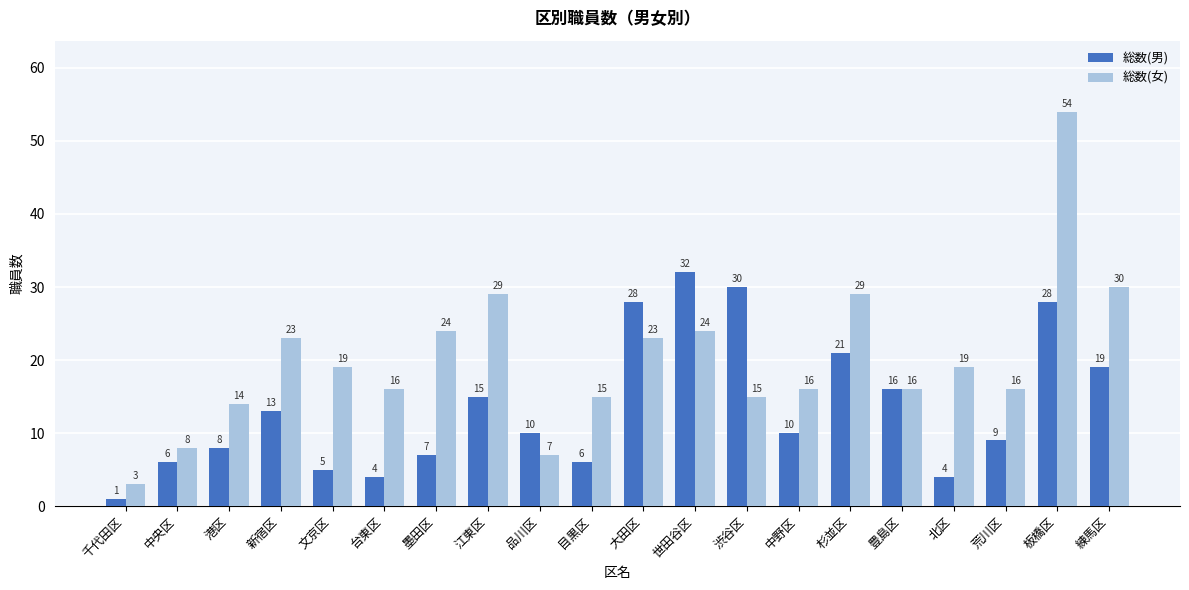

What is the approximate value of 総数(女) at 中野区, to the nearest 10?

20